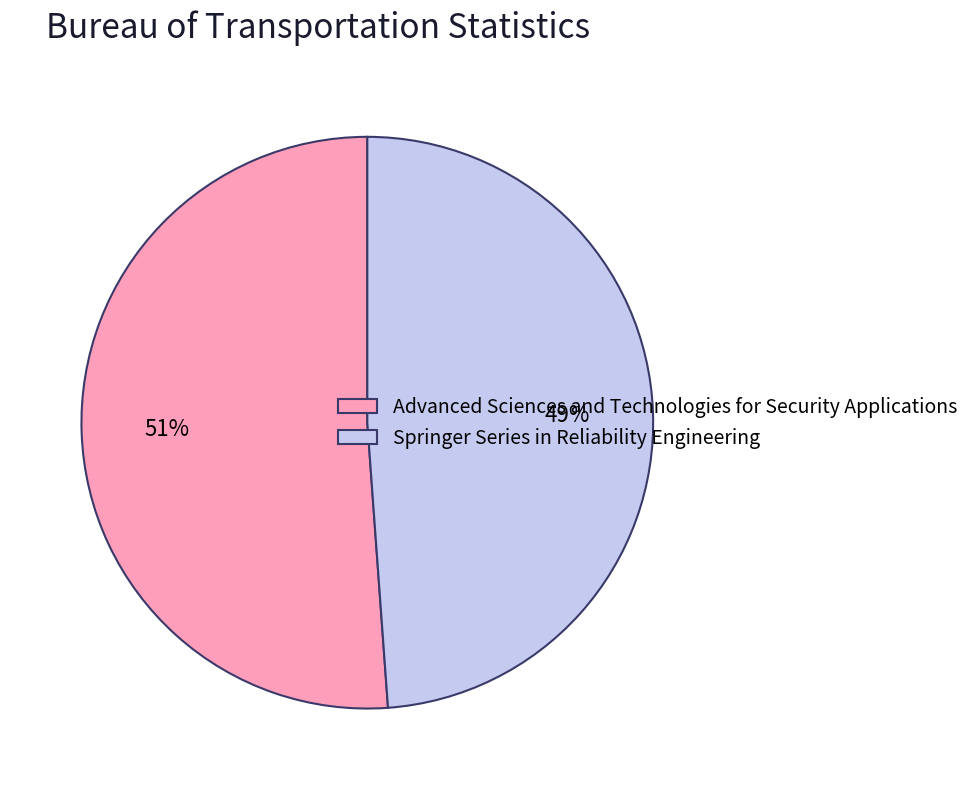

What percentage is the Advanced Sciences and Technologies for Security Applications slice, to the nearest percent?

51%